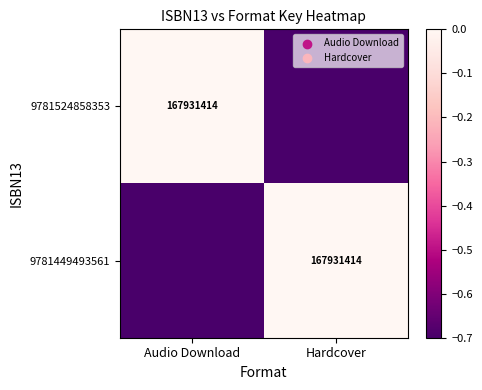

True or false: 9781449493561 has a value of 167931414.0 at Hardcover.

True